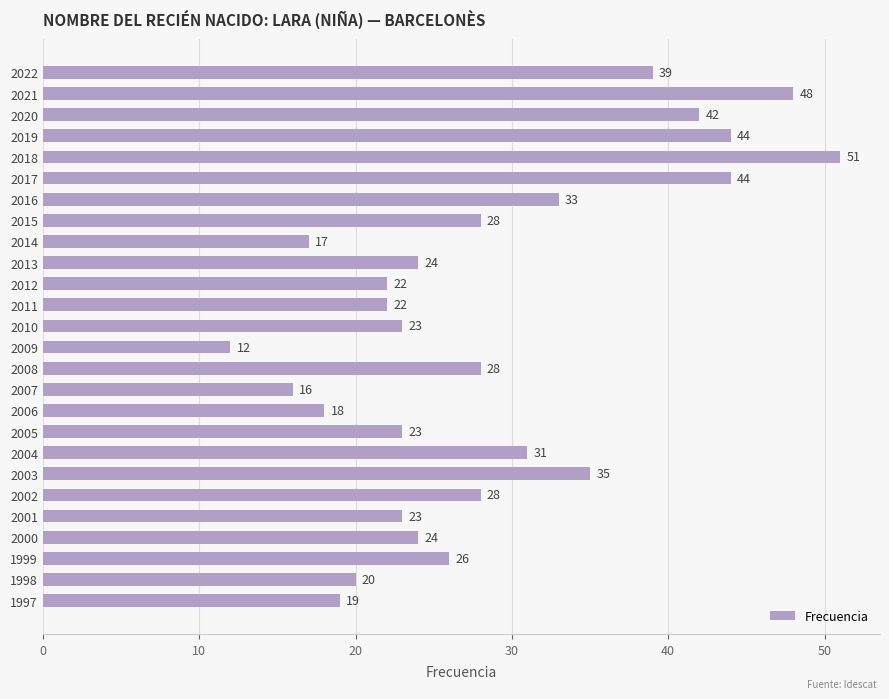

Is it true that the value at 2019 is 44?

True